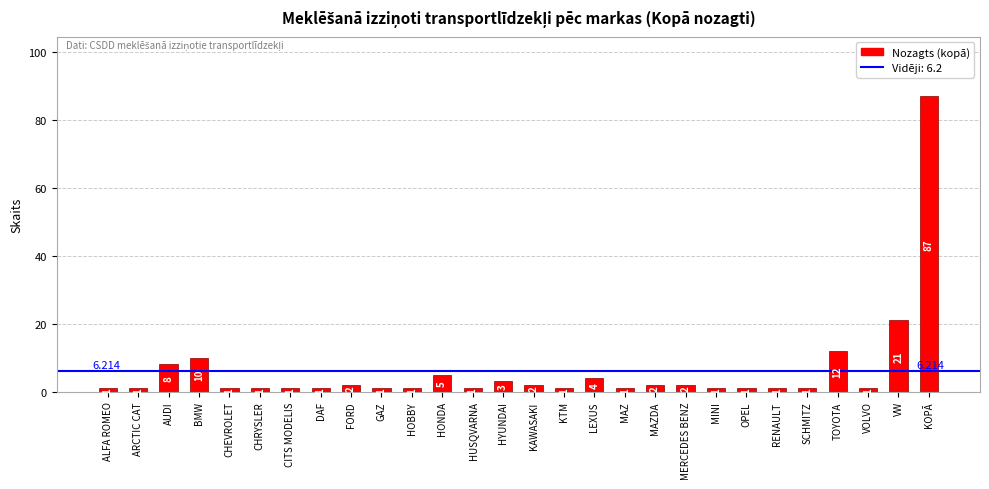

Approximately how many times larger is the value at BMW compared to HYUNDAI?

3.3